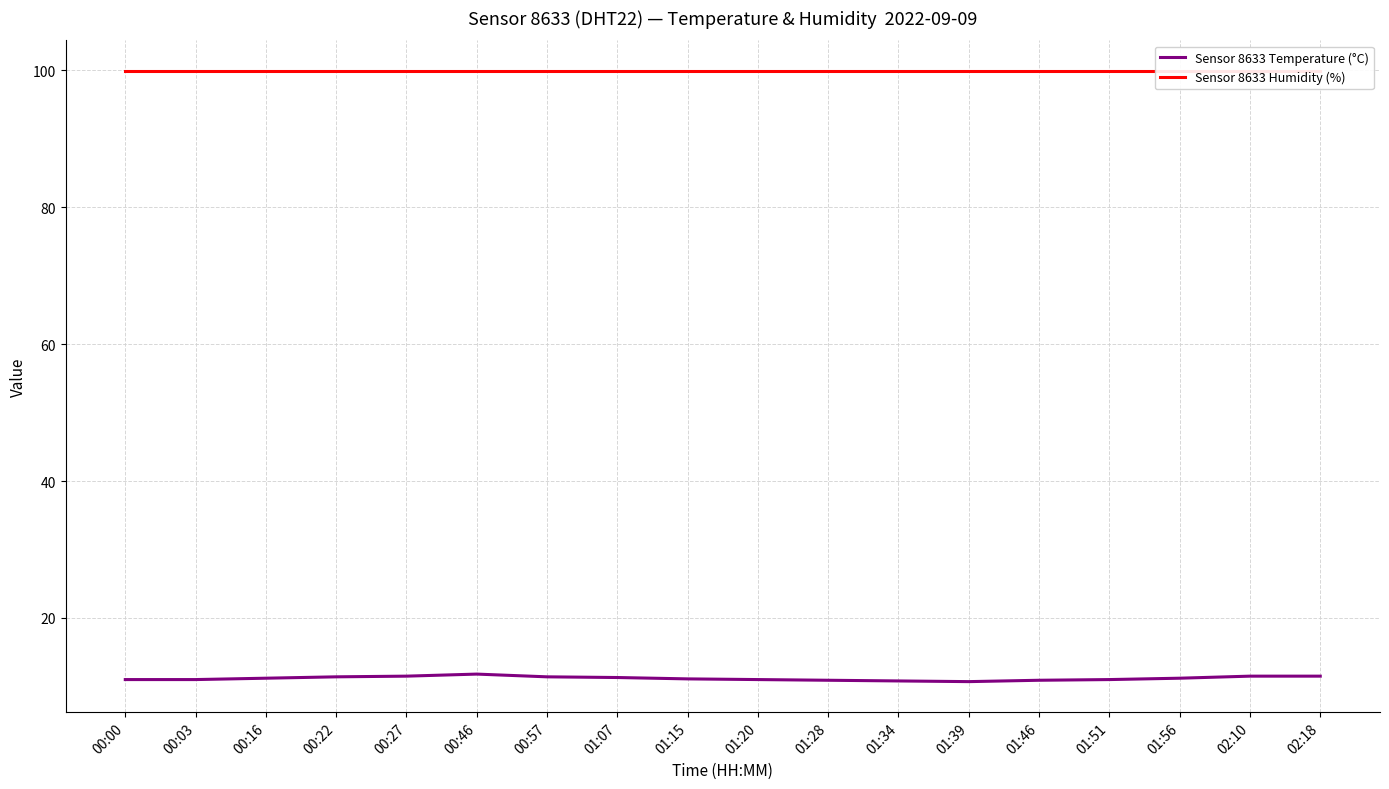

Is this an area chart (filled region under the line)?

No